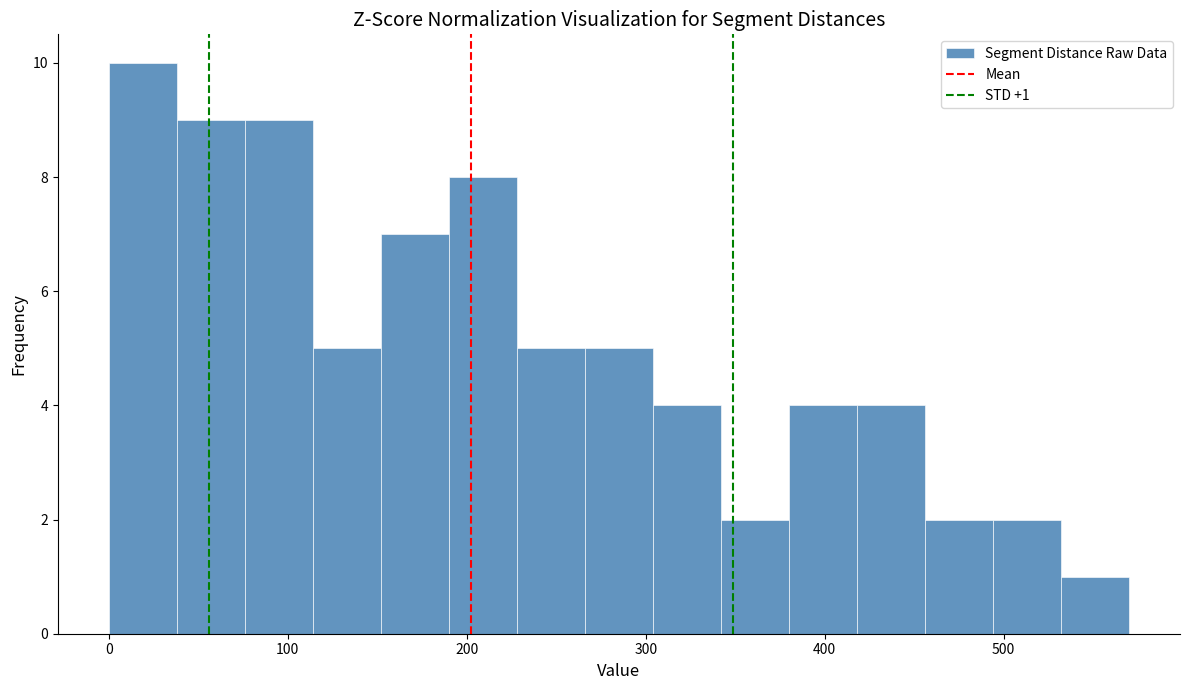

Read against the x-axis, roughly where is the centre of the tallest bar?

20